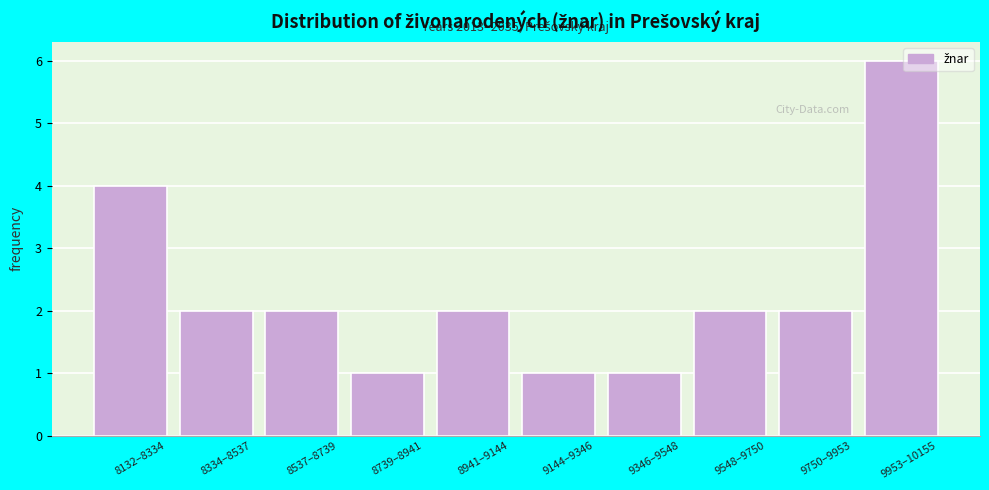

Approximately how many times larger is the value at 9548–9750 compared to 9144–9346?

2.0